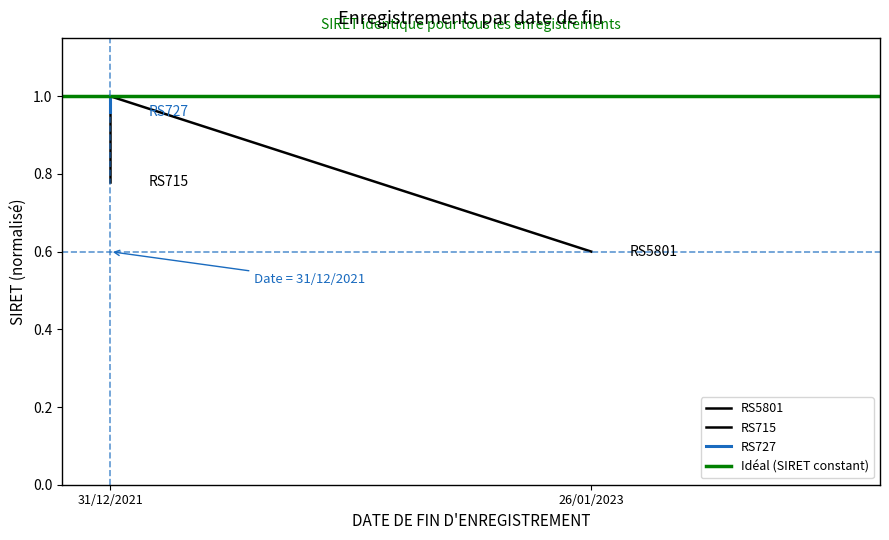

What is the label of the 2nd point from the left?

26/01/2023